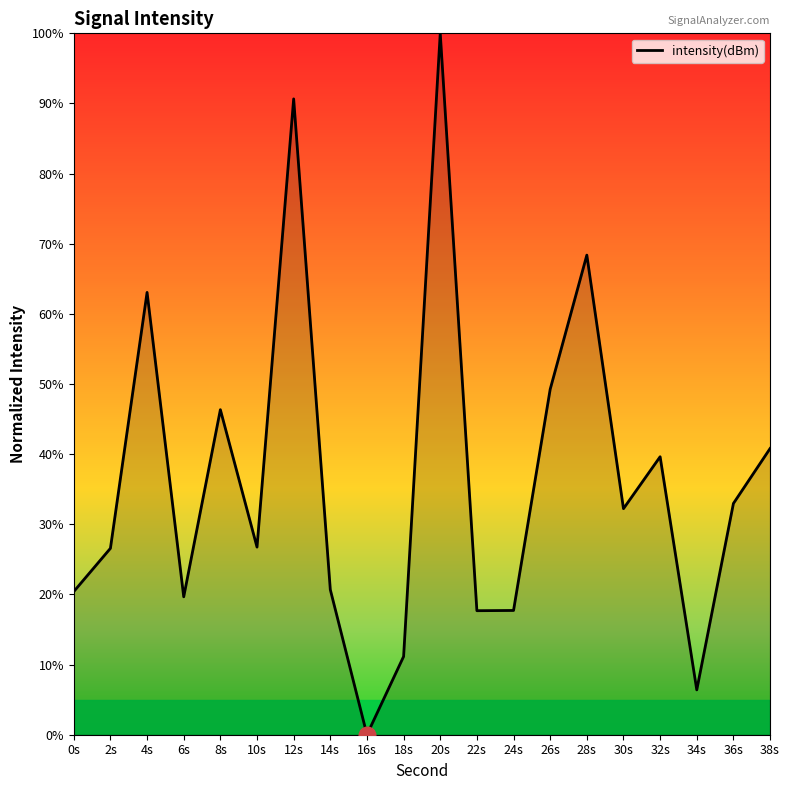

Where is the first local minimum?

6s